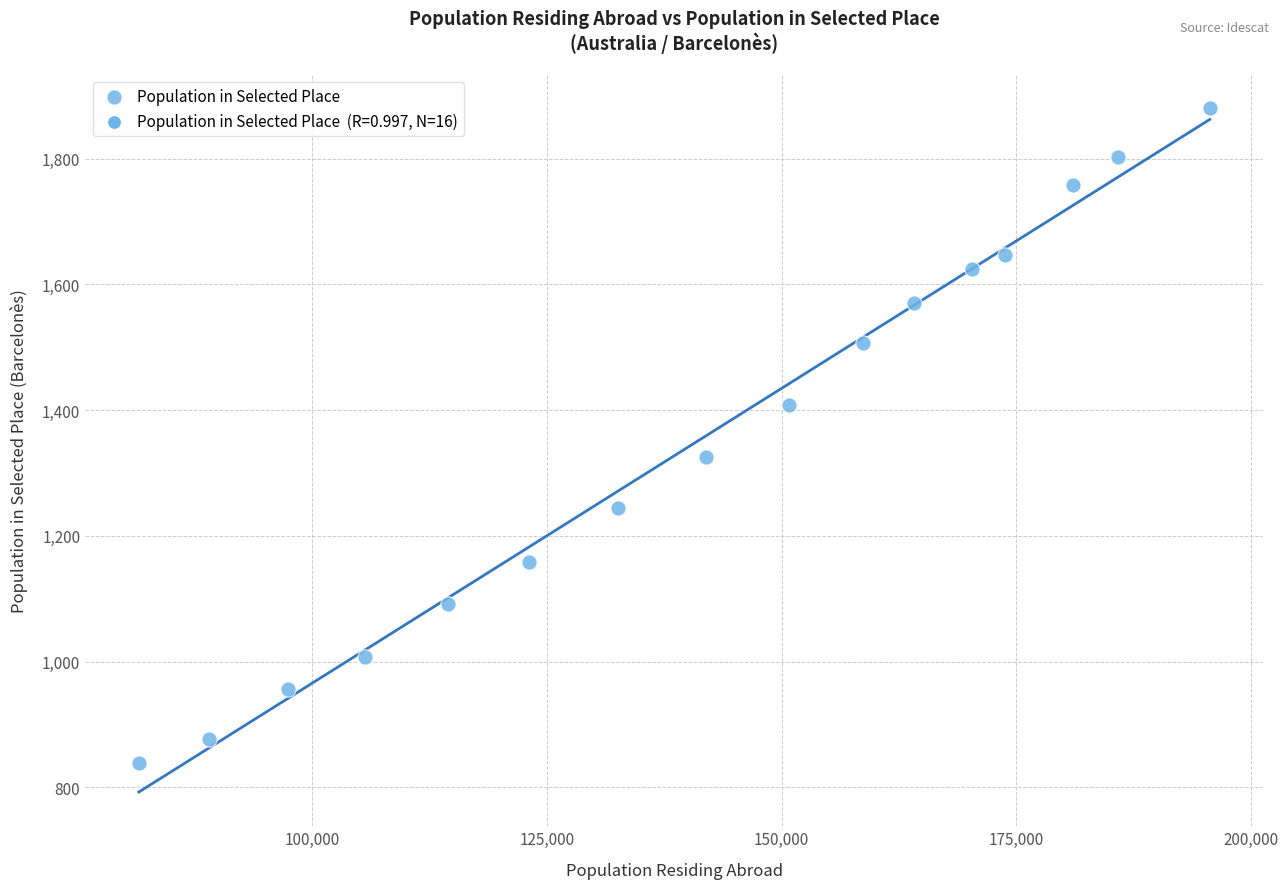

What is the range of Y values (max minus min)?

1041